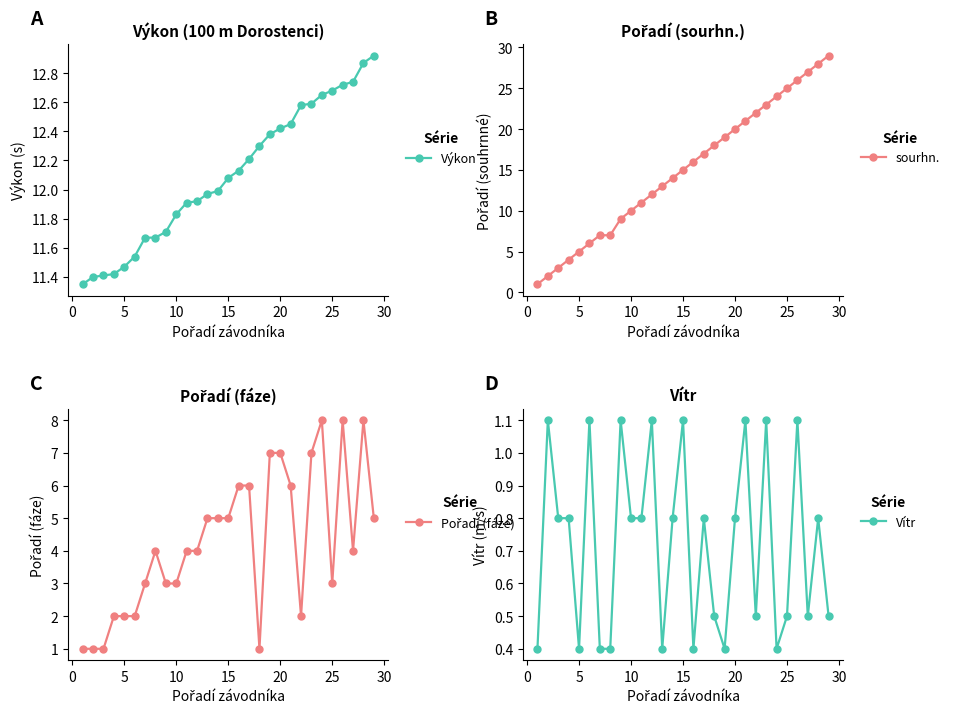

Is it true that Výkon equals 4.3 at 10?

False